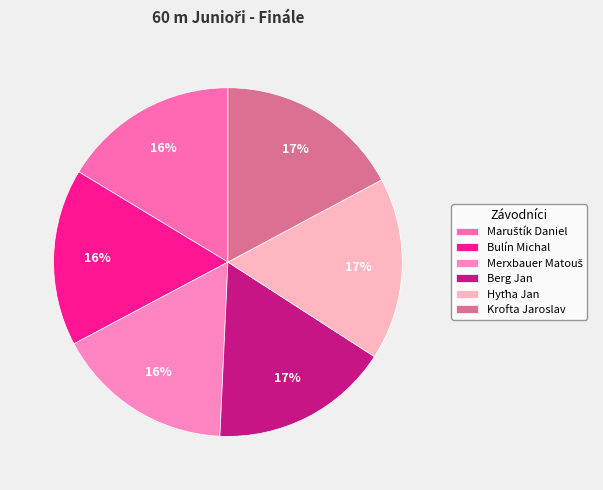

The Bulín Michal slice represents 16% of the pie. True or false?

True